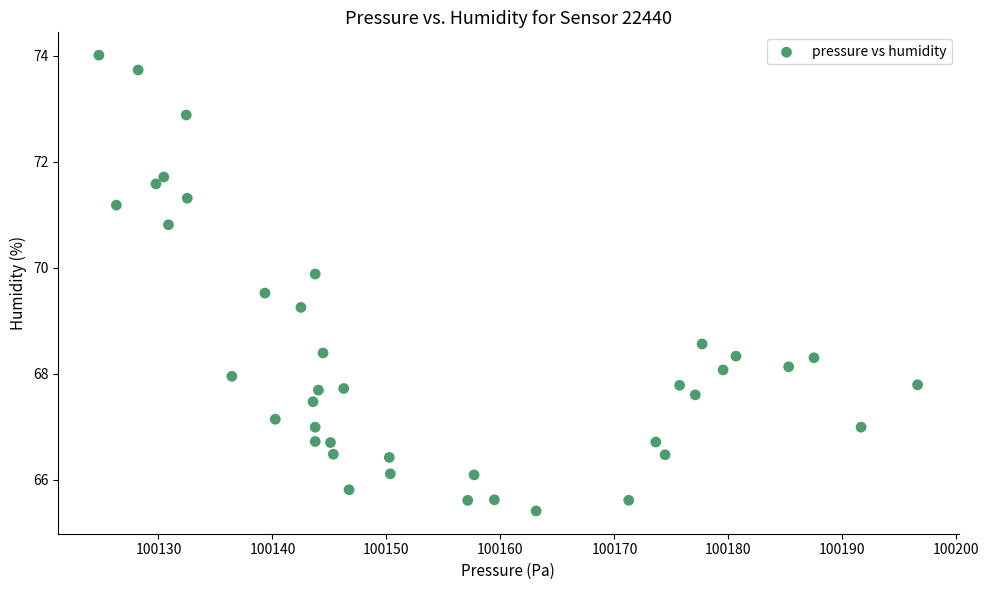

What is the range of Y values (max minus min)?

8.6